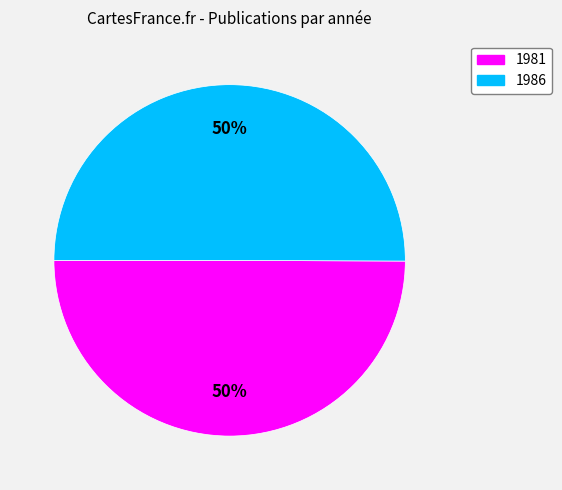

To the nearest percent, what is the average slice percentage?

50%